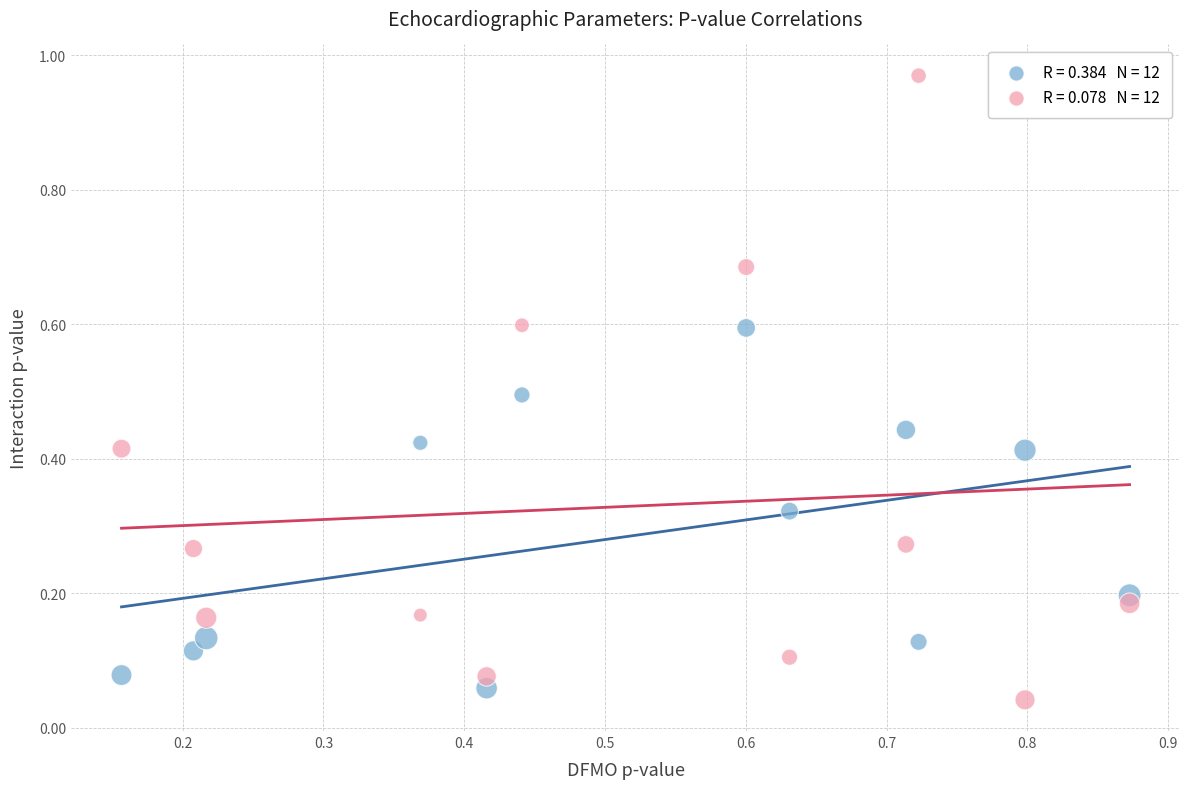

Across all data points, what is the range of Y values (max minus min)?

0.9